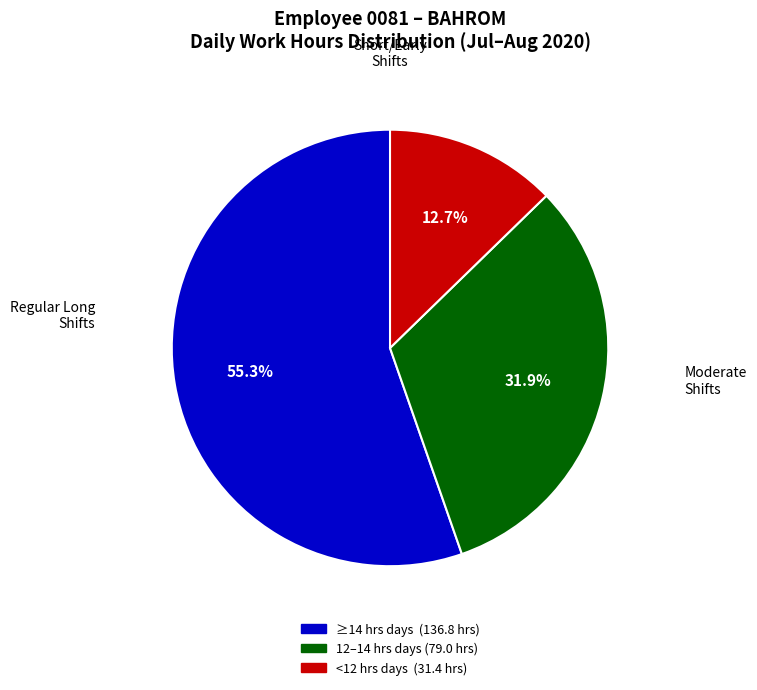

Does any single category account for the majority?

Yes